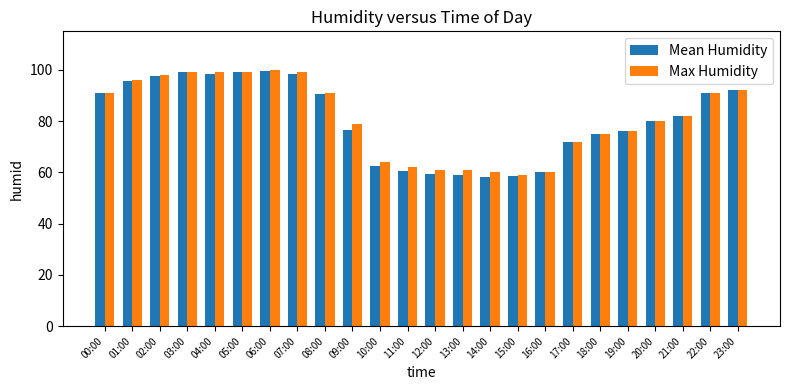

Are the bars grouped side by side (vs. stacked)?

Yes